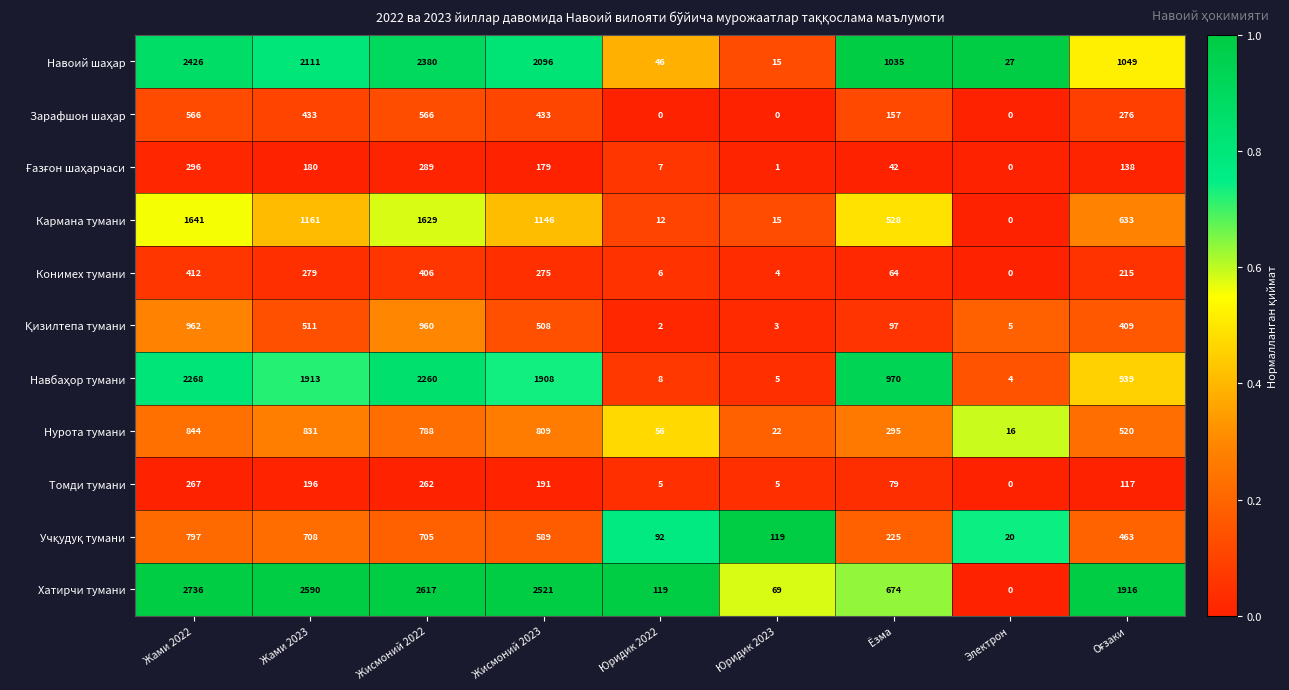

What is the average value of the Хатирчи тумани series?

1471